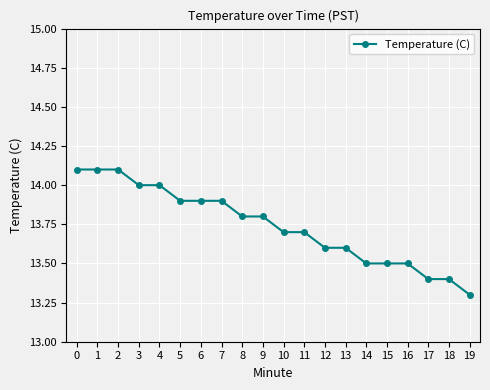

What is the difference between the second highest and second lowest values?

0.7